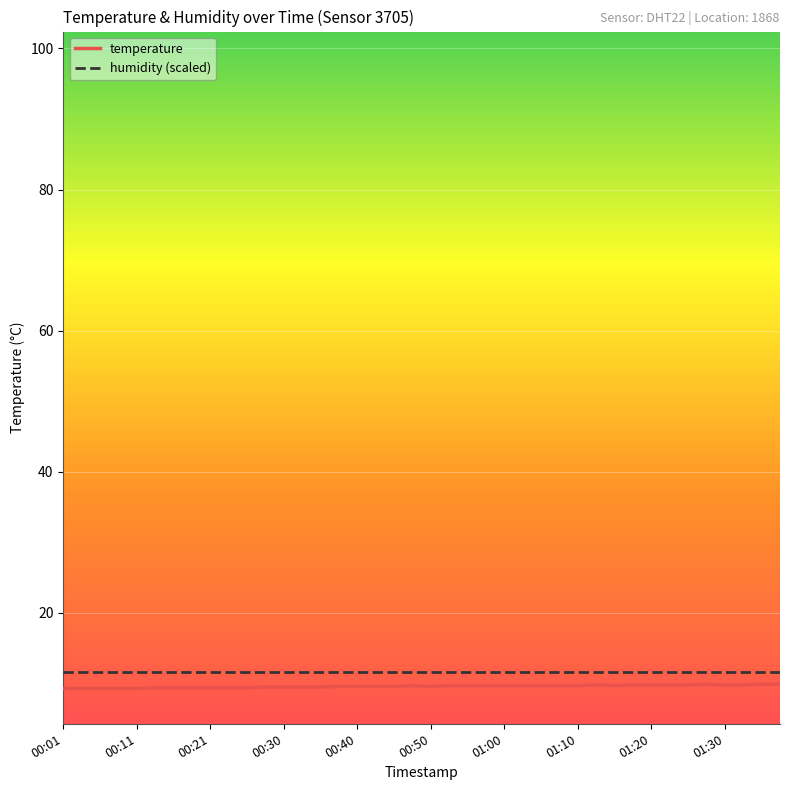

Which series has the largest range (max minus min)?

temperature